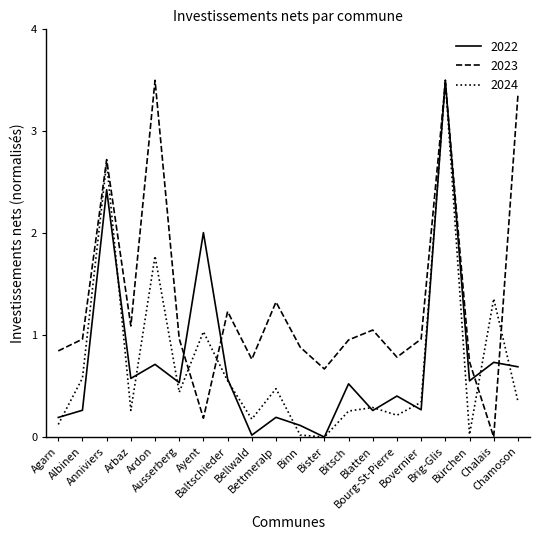

How many categories are shown in the chart?

20